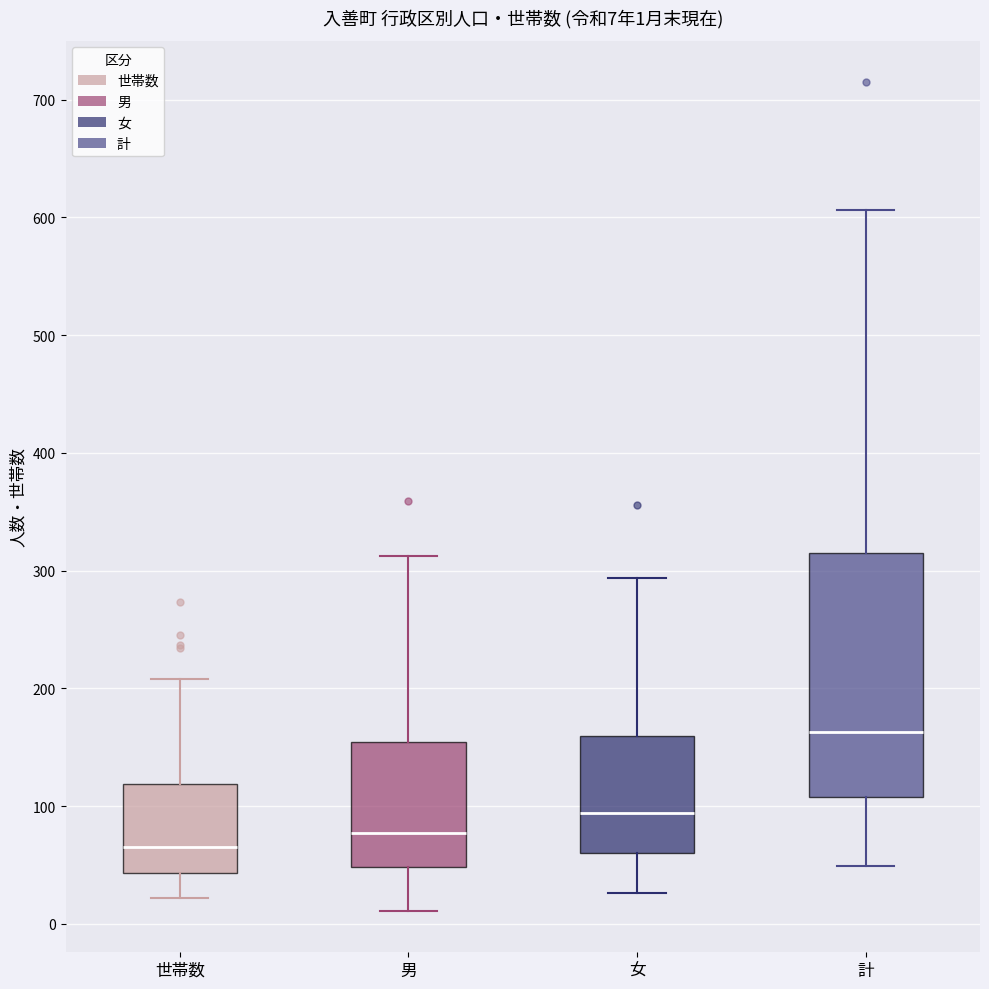

Comparing the boxes themselves (not the whiskers), which one is the tallest?

計